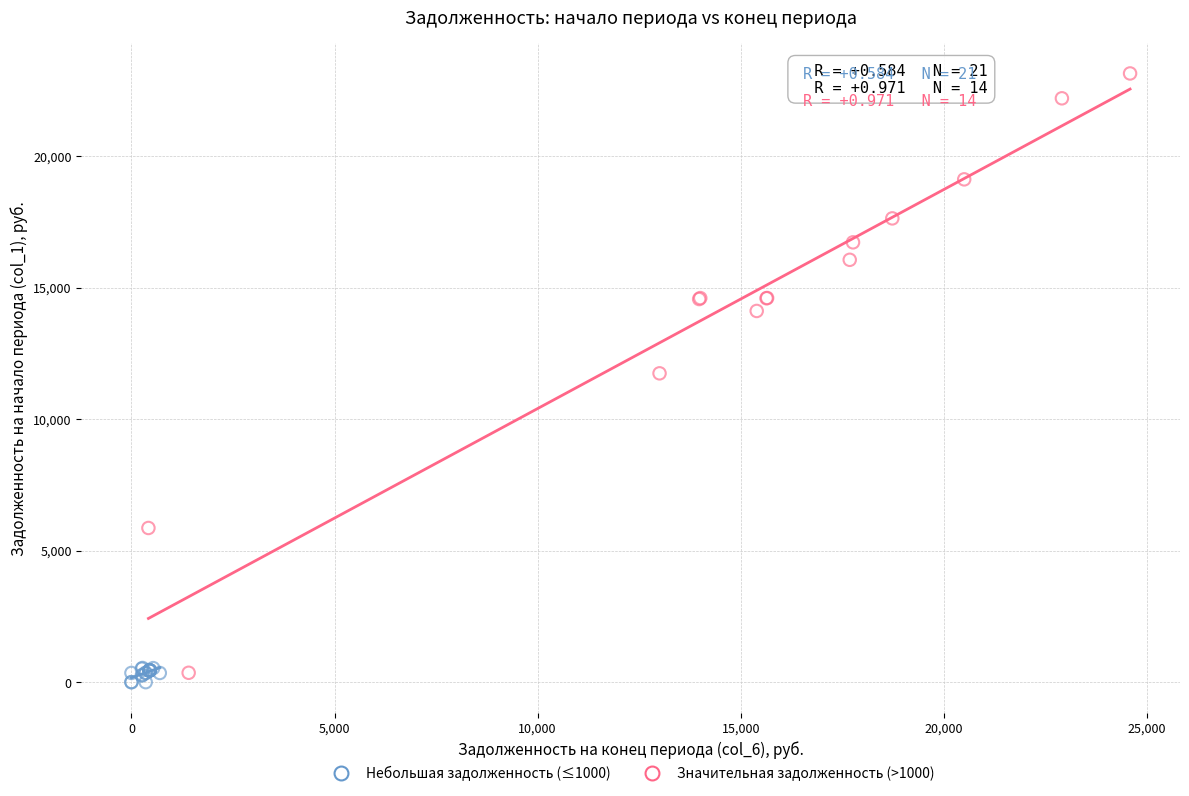

Which series has the widest spread of Y values?

Значительная задолженность (>1000)